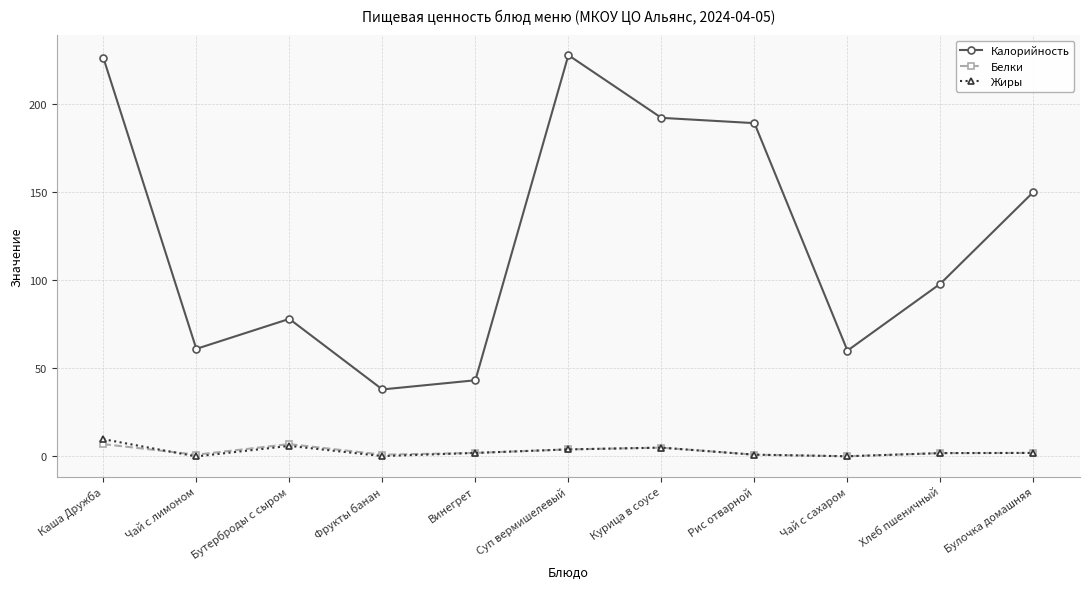

What is the sum of all Калорийность values?

1363.0